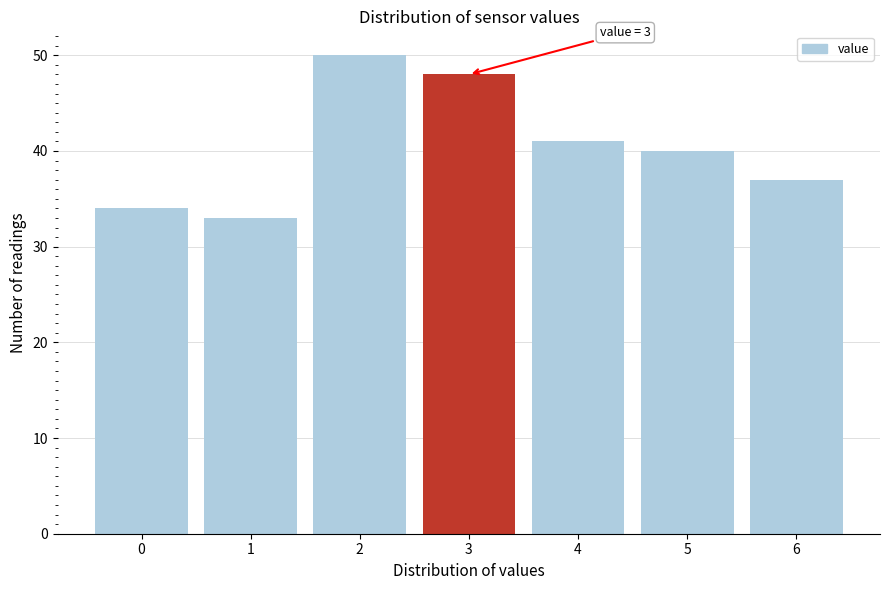

Reading right to left, what are all the values shown in this chart?

6=37	5=40	4=41	3=48	2=50	1=33	0=34